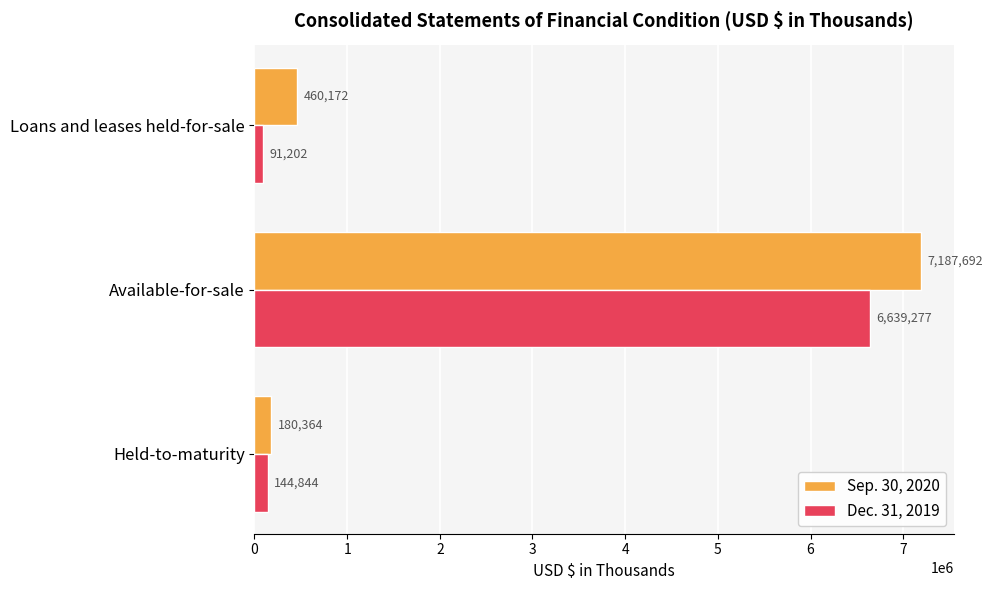

At which label is Dec. 31, 2019 closest to 3365239?

Held-to-maturity